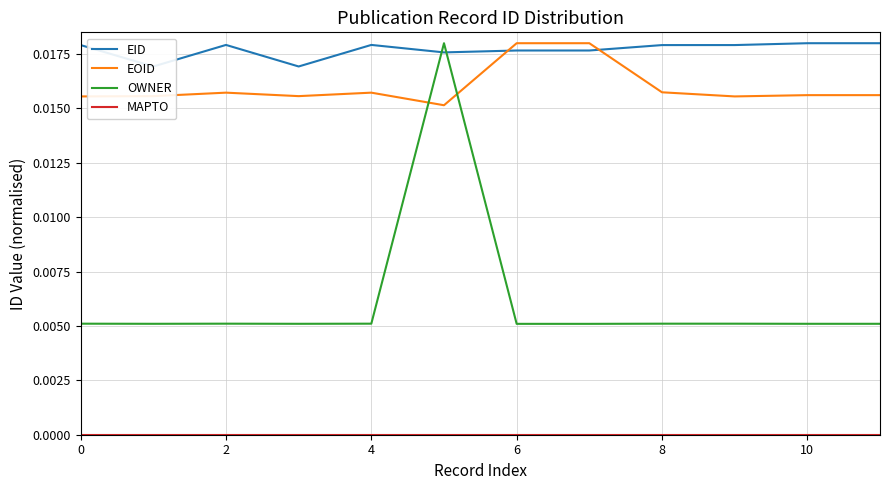

In OWNER, how many points are higher than both neighbors (excluding endpoints)?

2